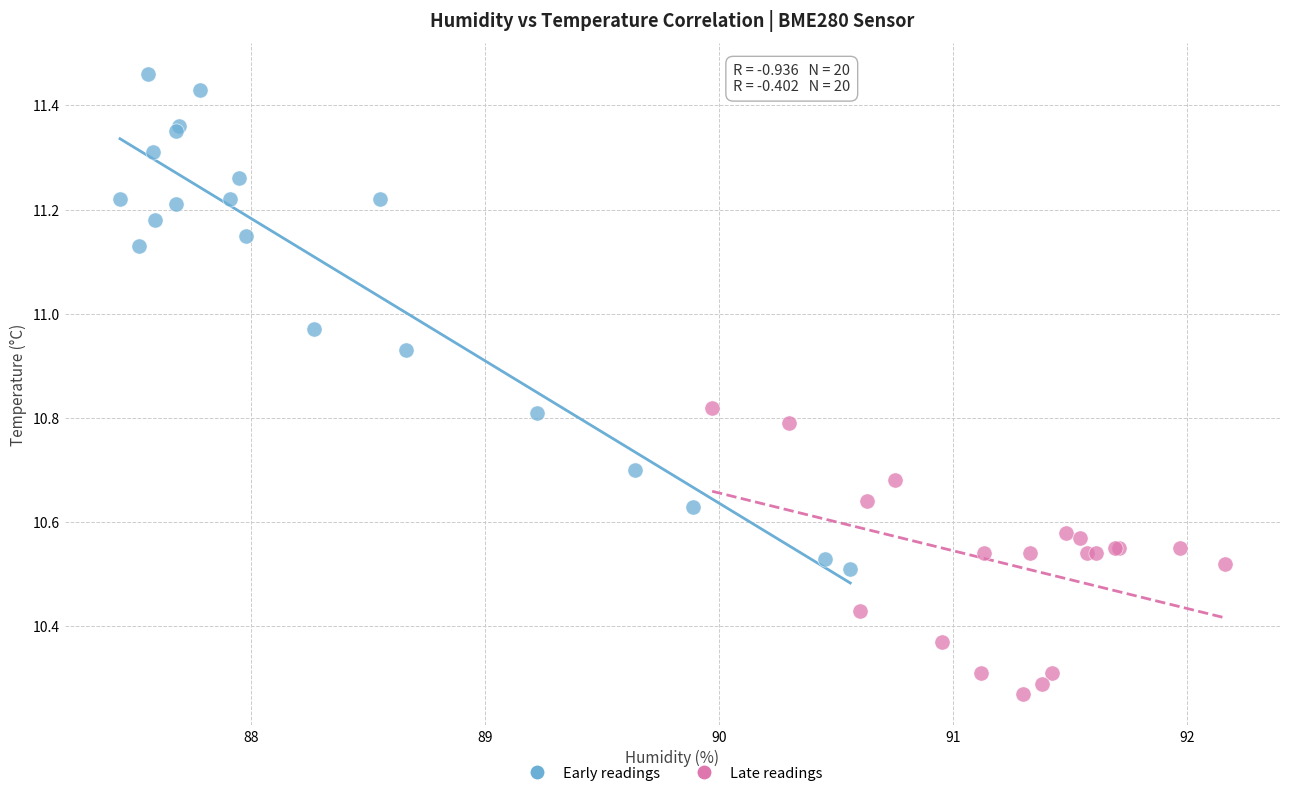

Which series reaches the minimum Y coordinate?

Late readings